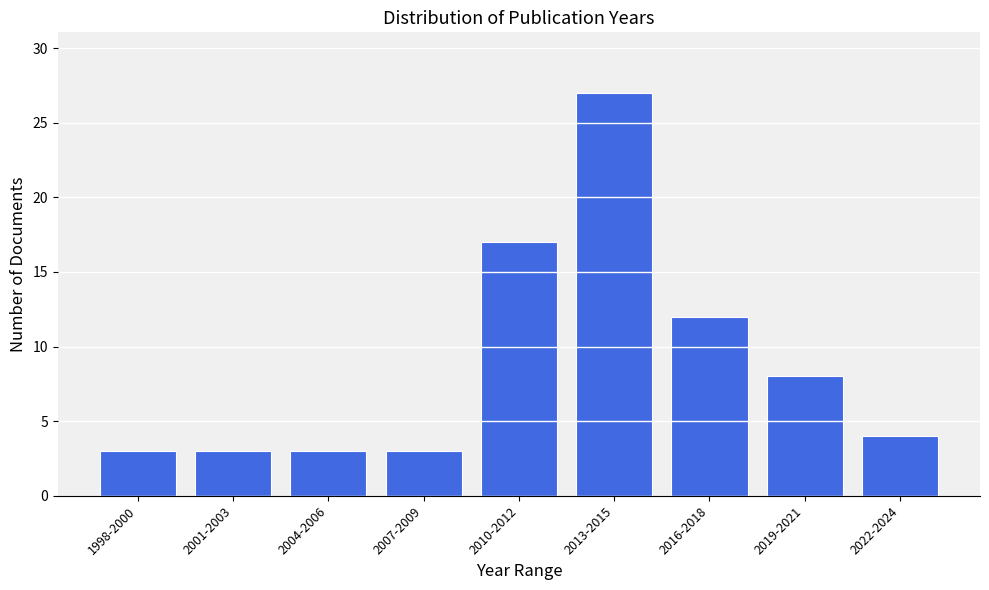

Reading left to right, list all the values displayed in this chart.

3	3	3	3	17	27	12	8	4